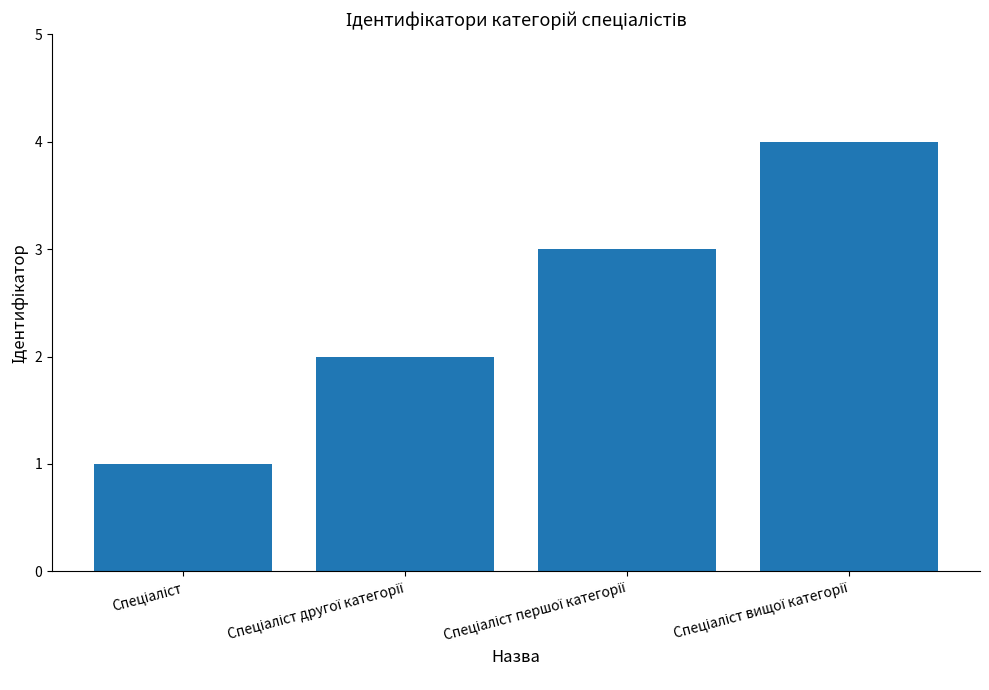

What is the maximum value shown in the chart?

4